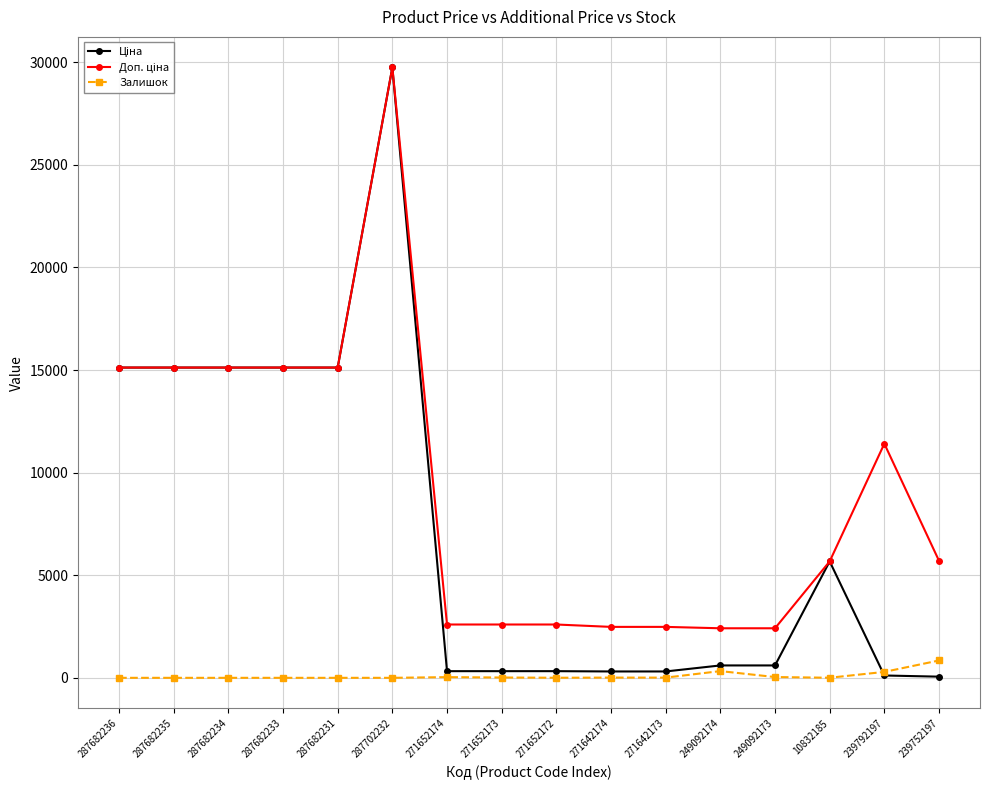

At which category does the chart reach its peak across all series?

287702232